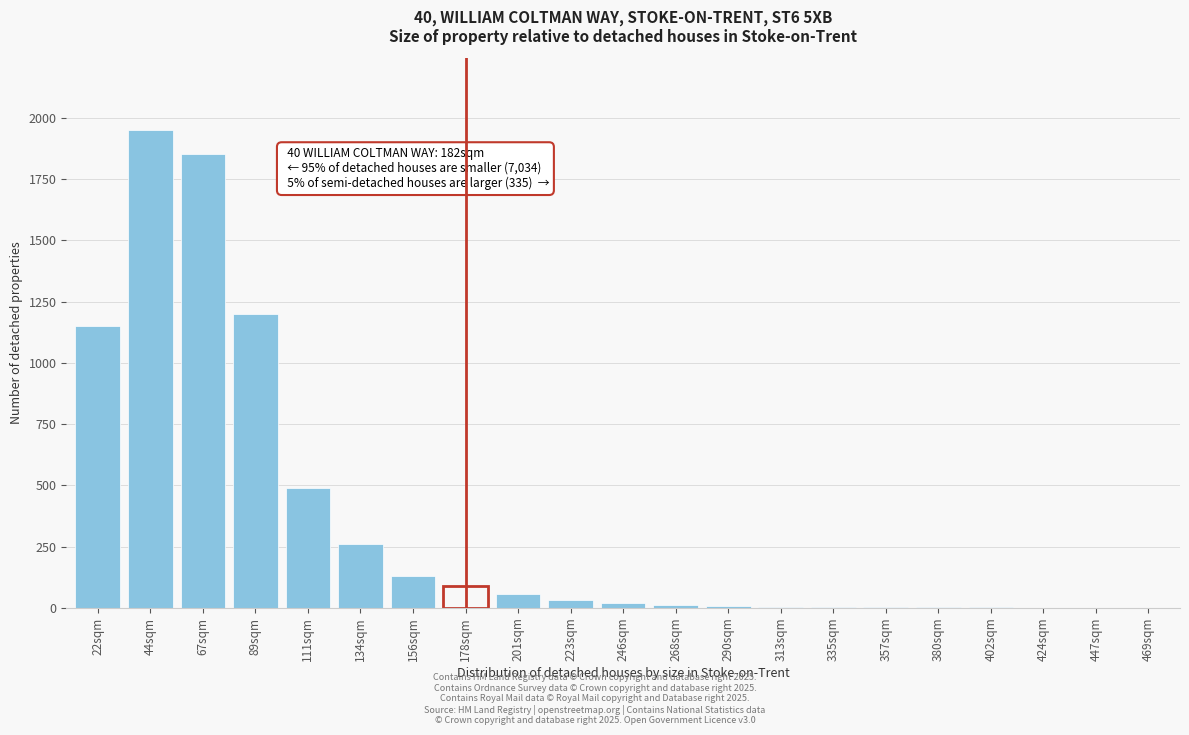

True or false: the data shows 1 at 447sqm.

True